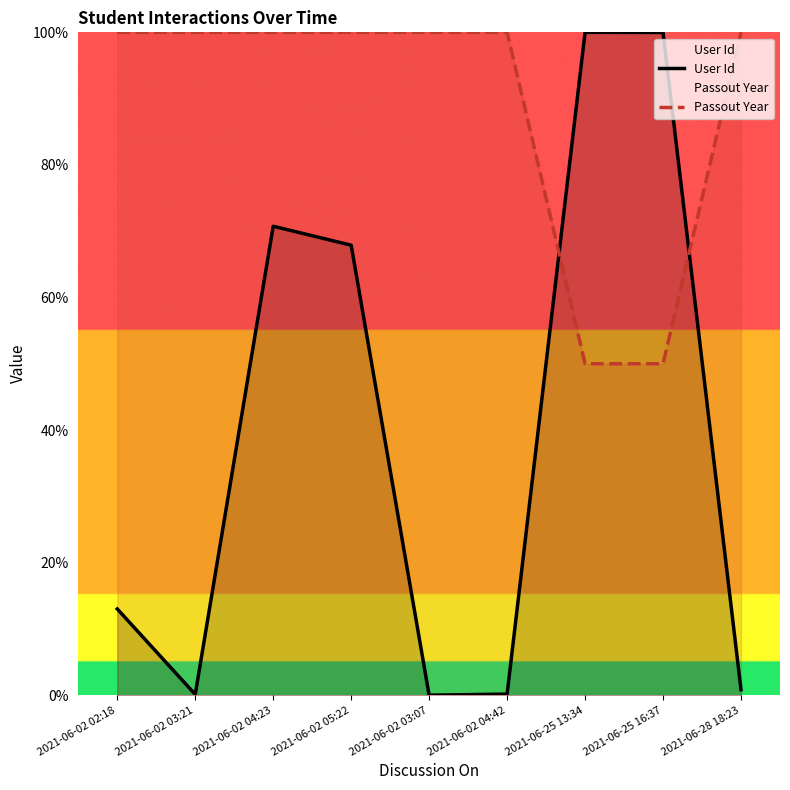

What are all the series names shown in the legend?

User Id, Passout Year